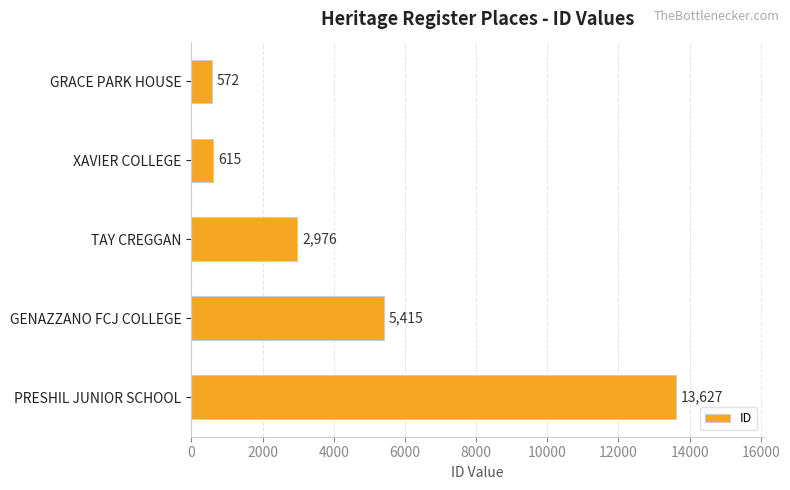

How many values are below 2976?

2